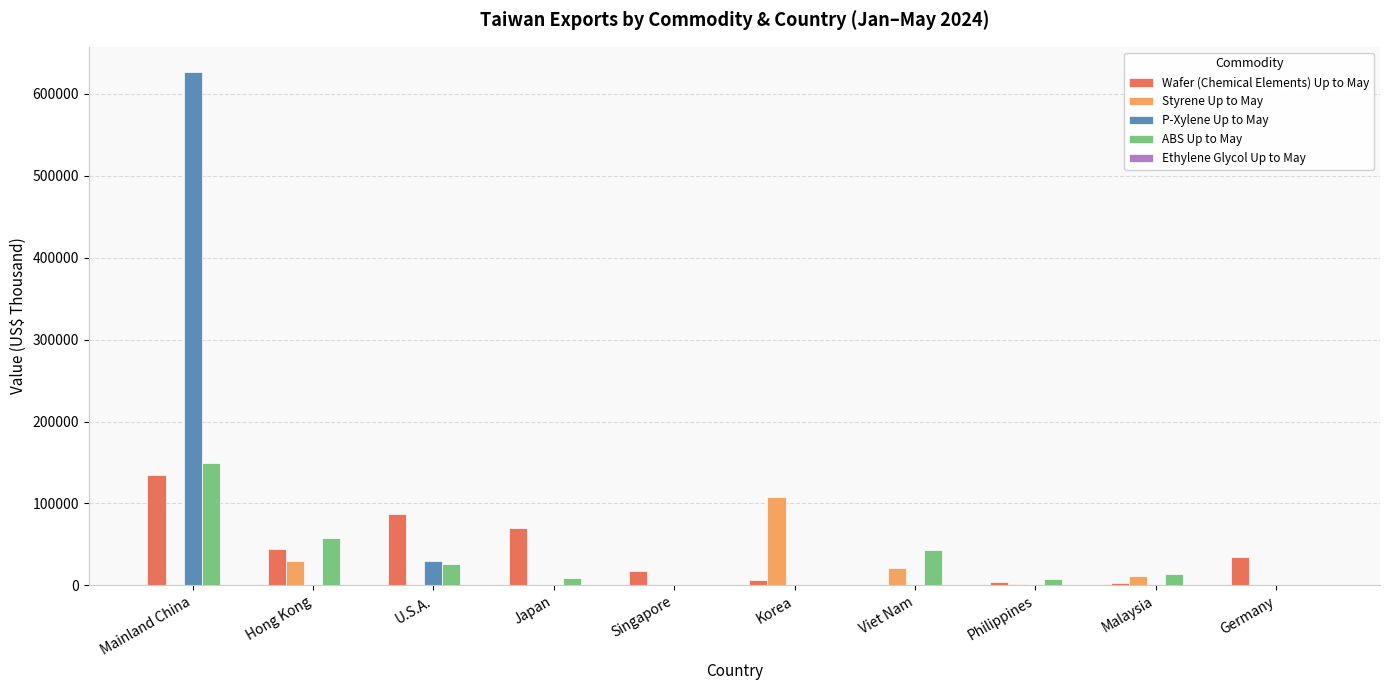

What is the sum of all P-Xylene Up to May values?

656404